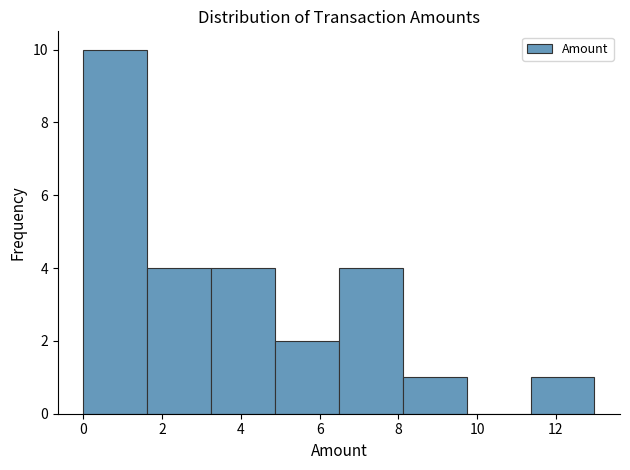

Reading left to right, transcribe this chart: for each bar, give the range it covers on the x-axis and its height. Neither the bar edges nor the heights are printed on the chart, so give them approximately, as read against the axes.

0.0 to 1.6: 10
1.6 to 3.2: 4
3.2 to 4.8: 4
4.8 to 6.4: 2
6.4 to 8.2: 4
8.2 to 9.8: 1
9.8 to 11.4: 0
11.4 to 13.0: 1